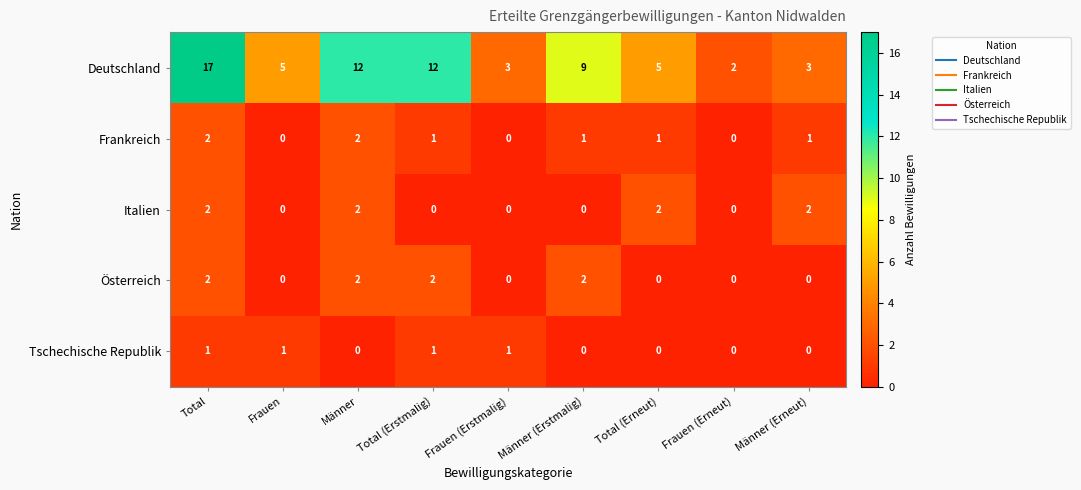

Which series changed the most between Total (Erstmalig) and Total (Erneut)?

Deutschland